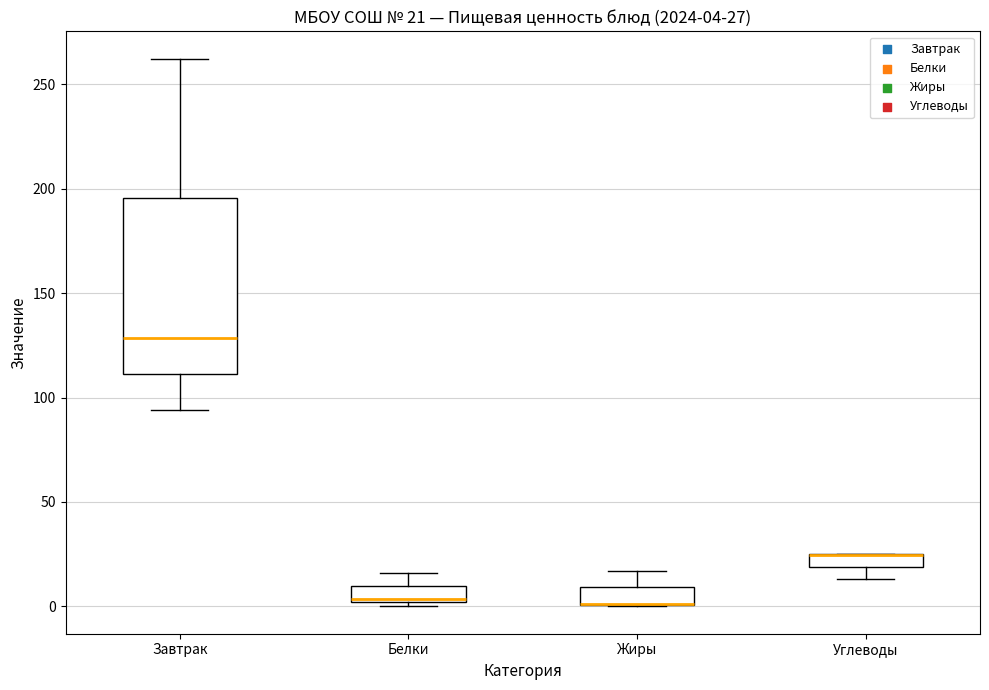

Comparing the boxes themselves (not the whiskers), which one is the tallest?

Завтрак